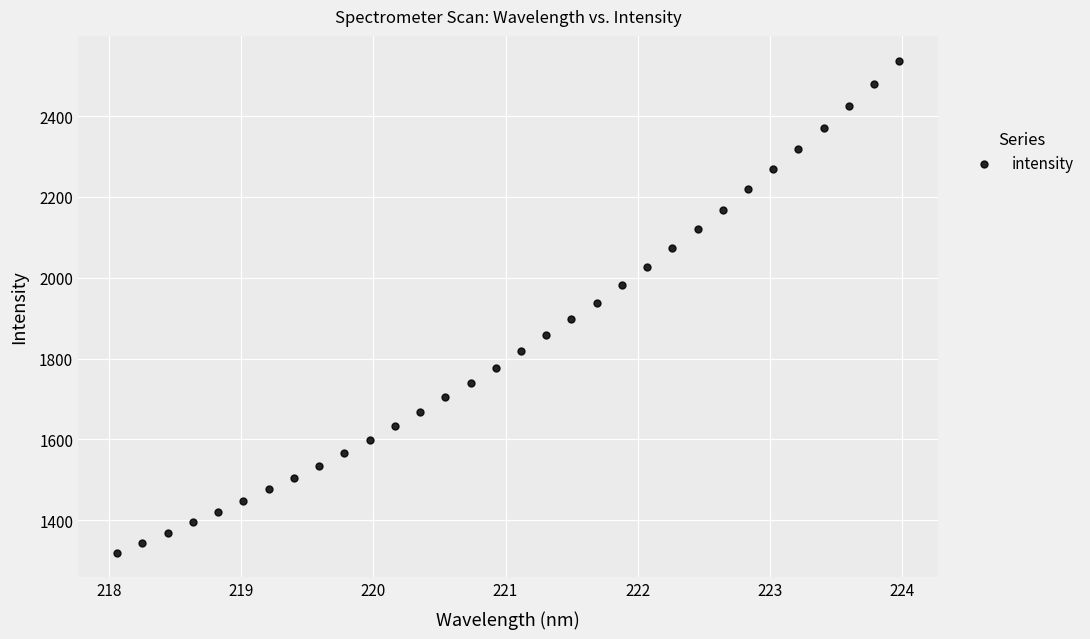

What is the range of X values (max minus min)?

5.9